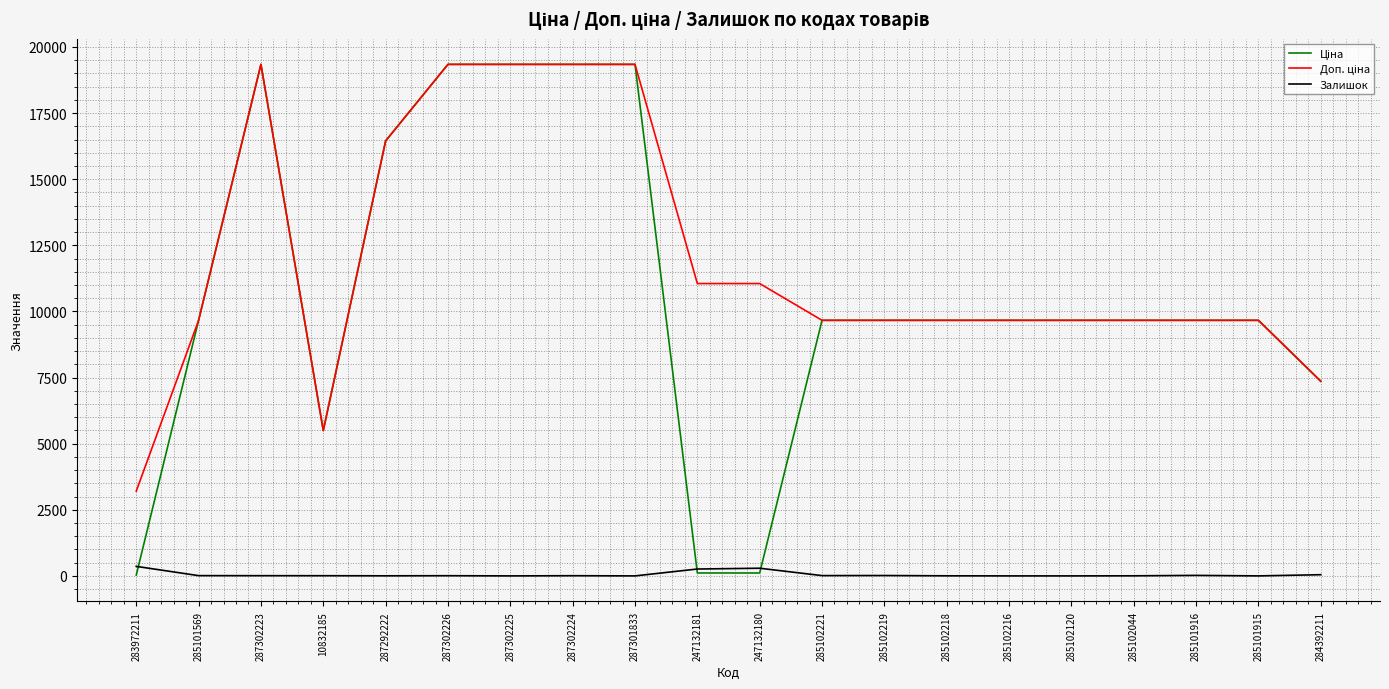

At how many categories does at least one series exceed 16592?

5